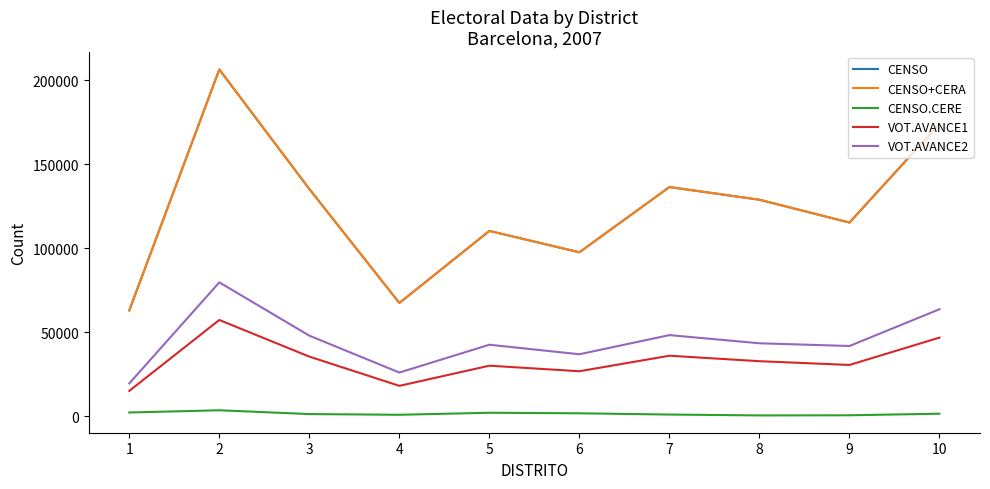

What is the sum of the CENSO+CERA values at 5 and 6?

207850